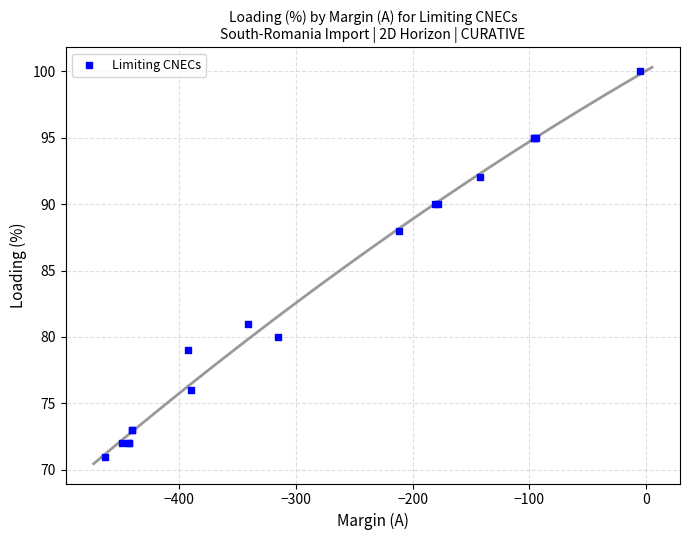

What Y value in the scatter plot is closest to 85?

88